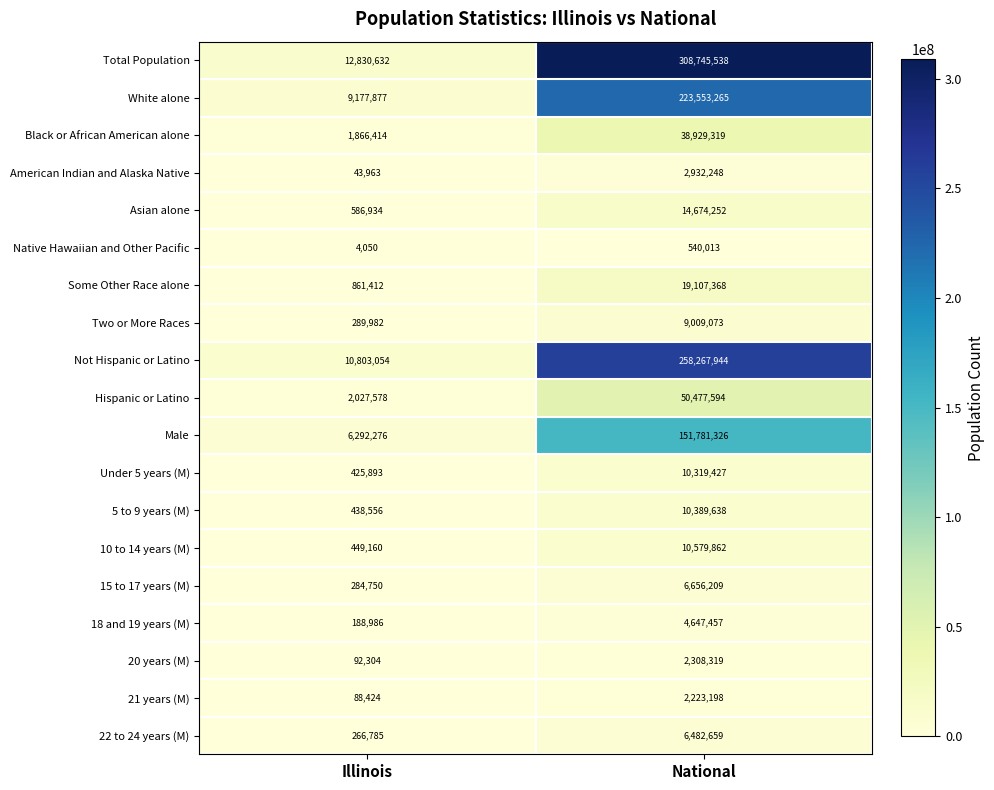

What is the average value of the 20 years (M) series?

1200312